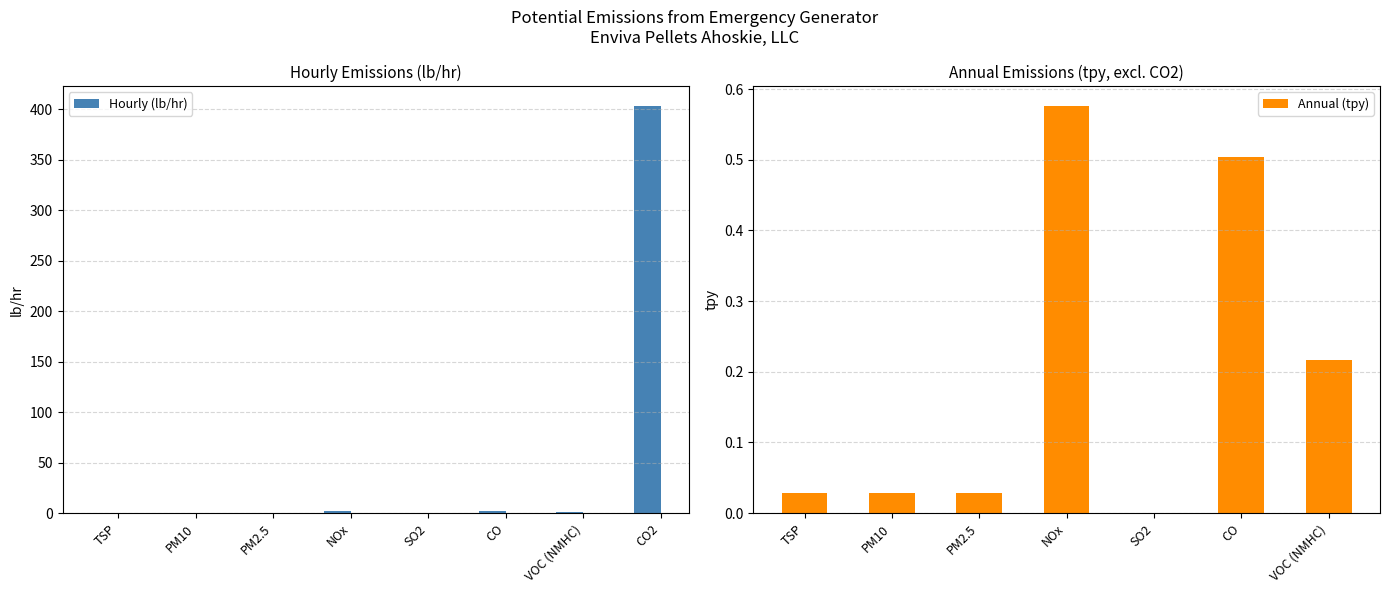

List the labels in order of value, smallest first.

SO2, TSP, PM10, PM2.5, VOC (NMHC), CO, NOx, CO2